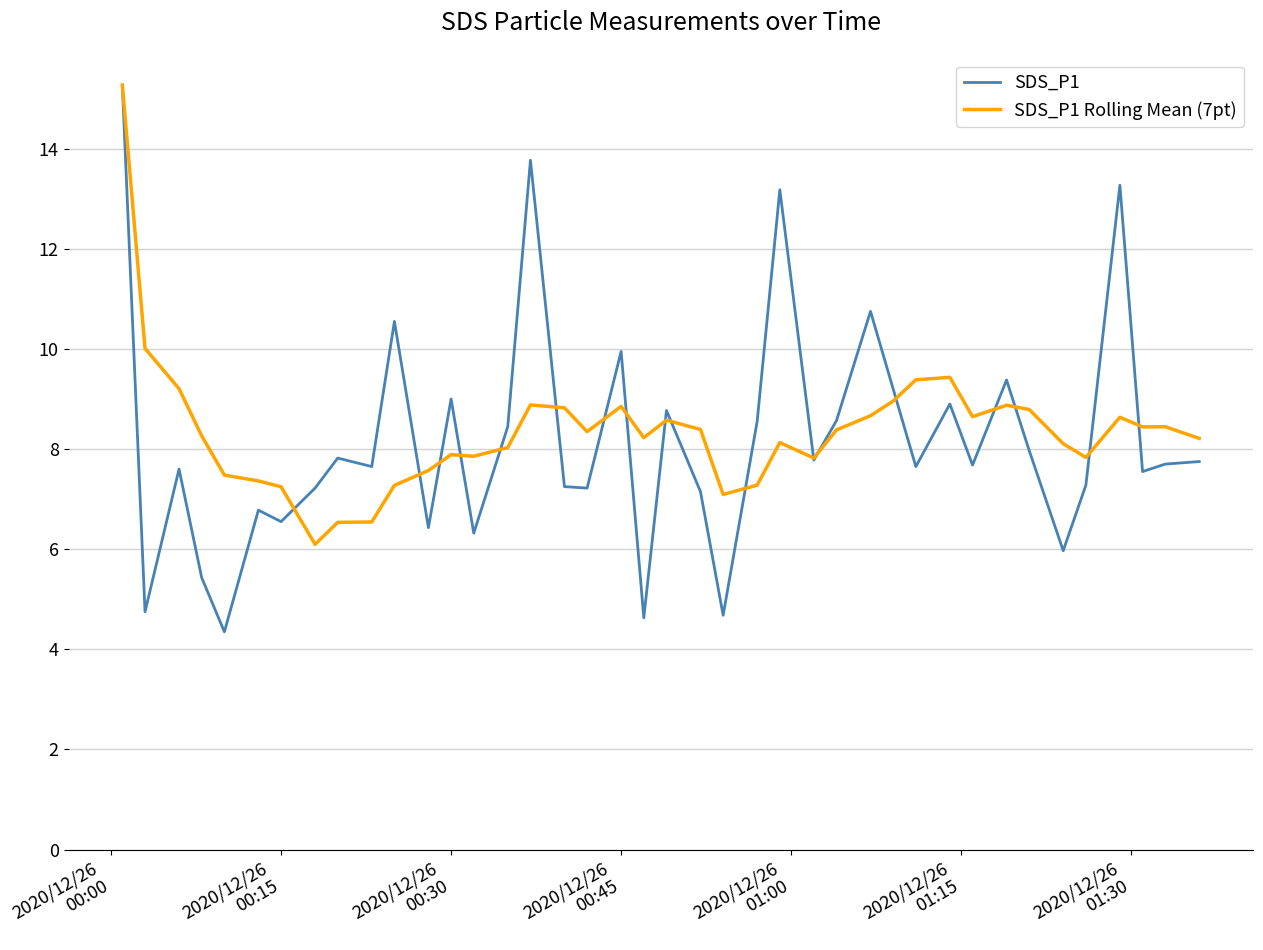

What is the greatest value displayed?

15.3